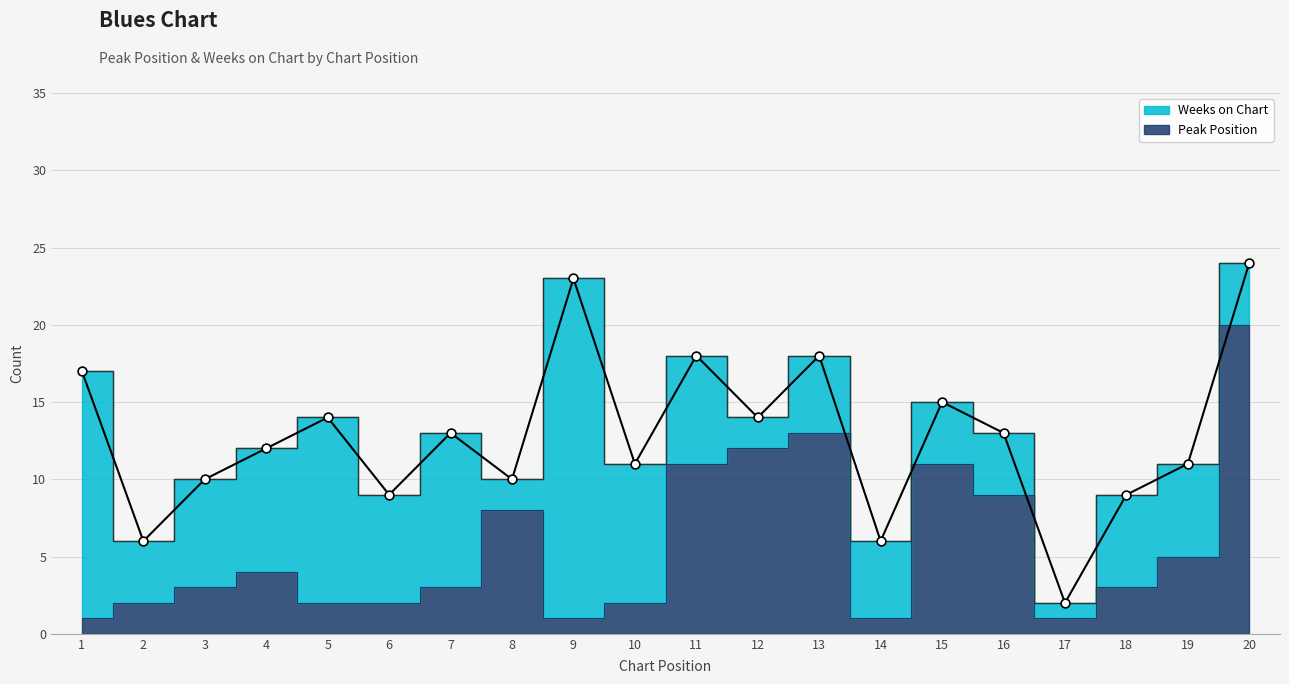

Between 20 and 15, which is larger?

20